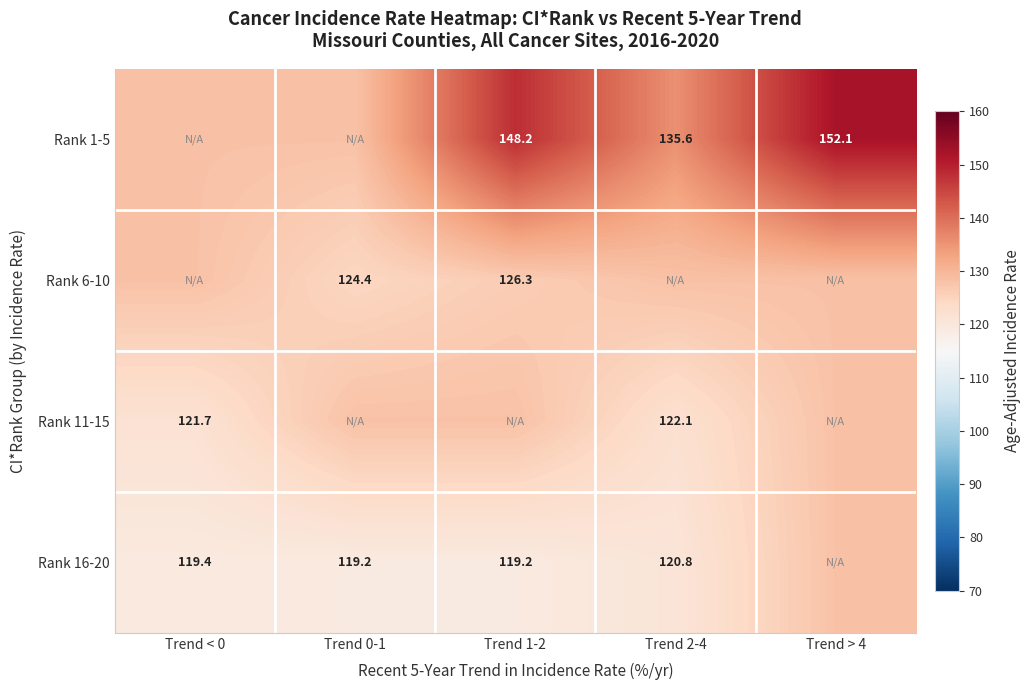

Rank the series at Trend 0-1 from highest to lowest value.

Rank 1-5, Rank 11-15, Rank 6-10, Rank 16-20